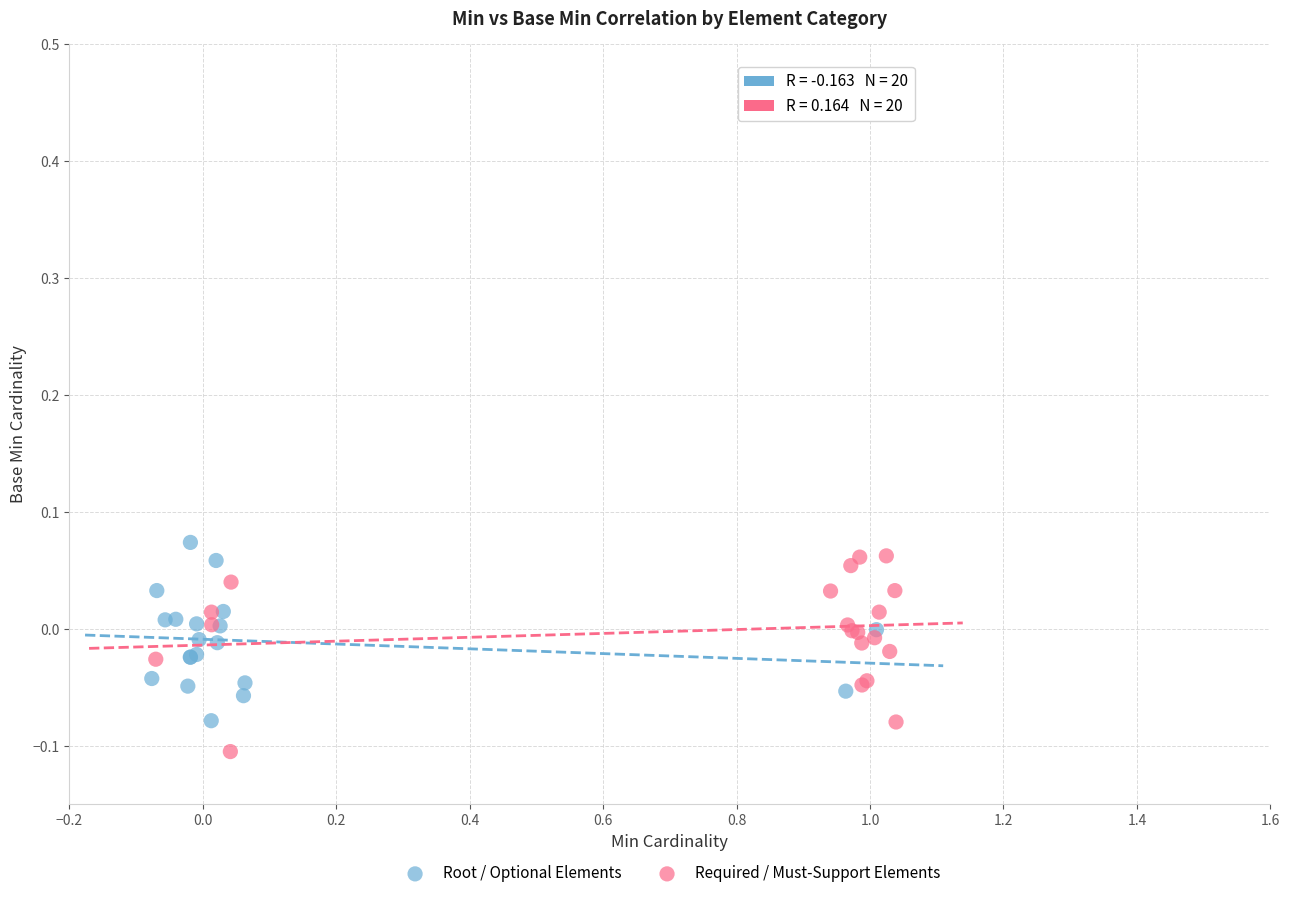

What are all the series names shown in the legend?

Root / Optional Elements, Required / Must-Support Elements